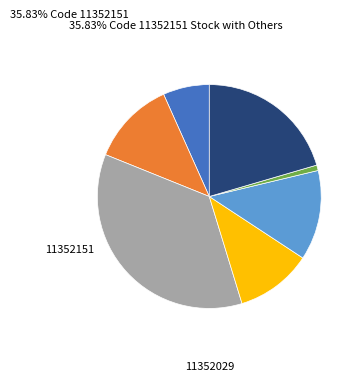

Does any single category account for the majority?

No